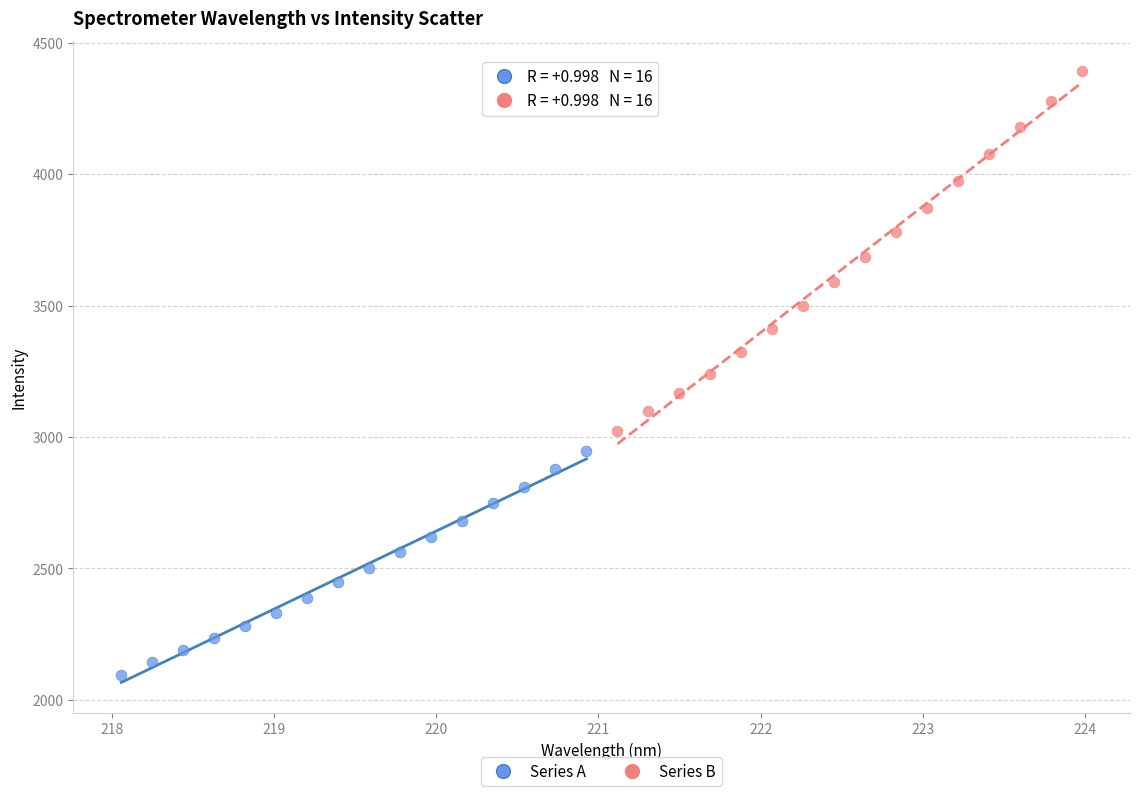

What are all the series names shown in the legend?

Series A, Series B